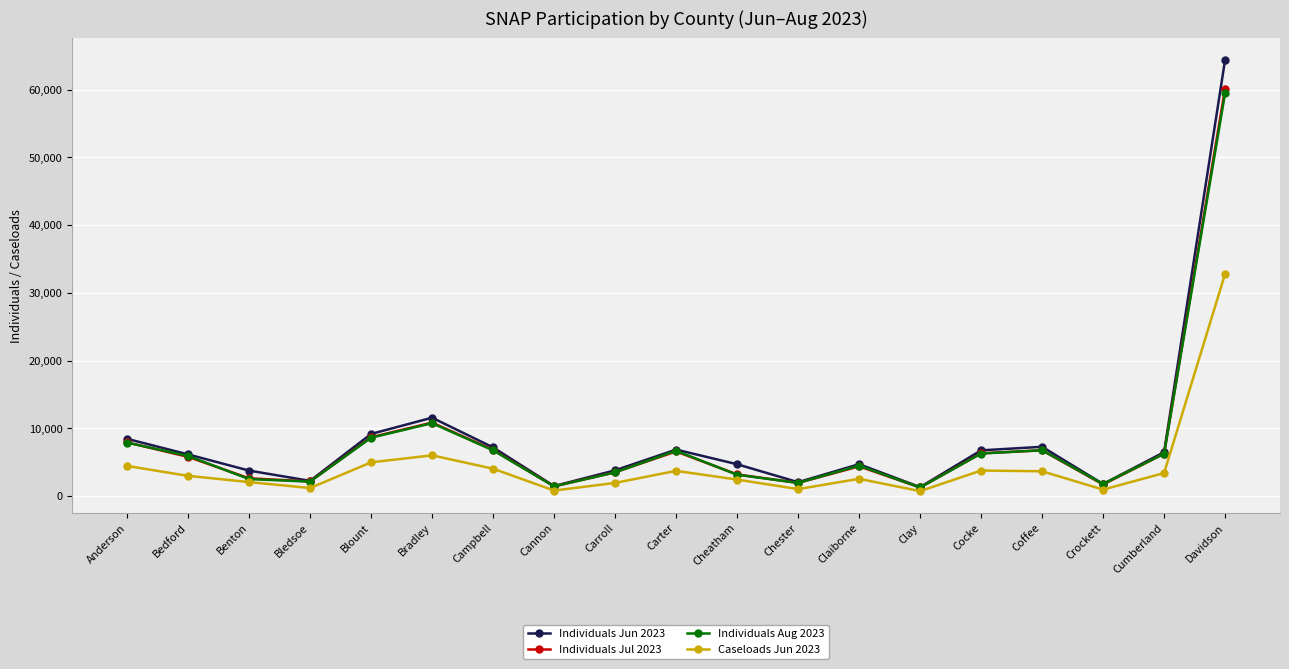

In Individuals Jun 2023, how many points are lower than both neighbors (excluding endpoints)?

5